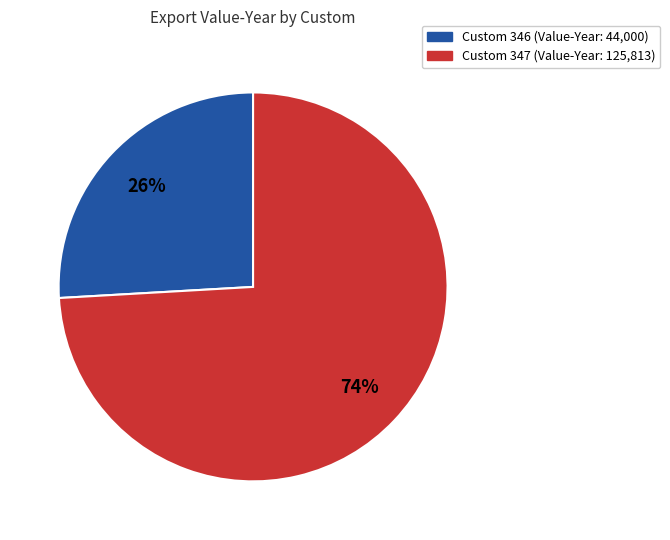

Does any single category account for the majority?

Yes